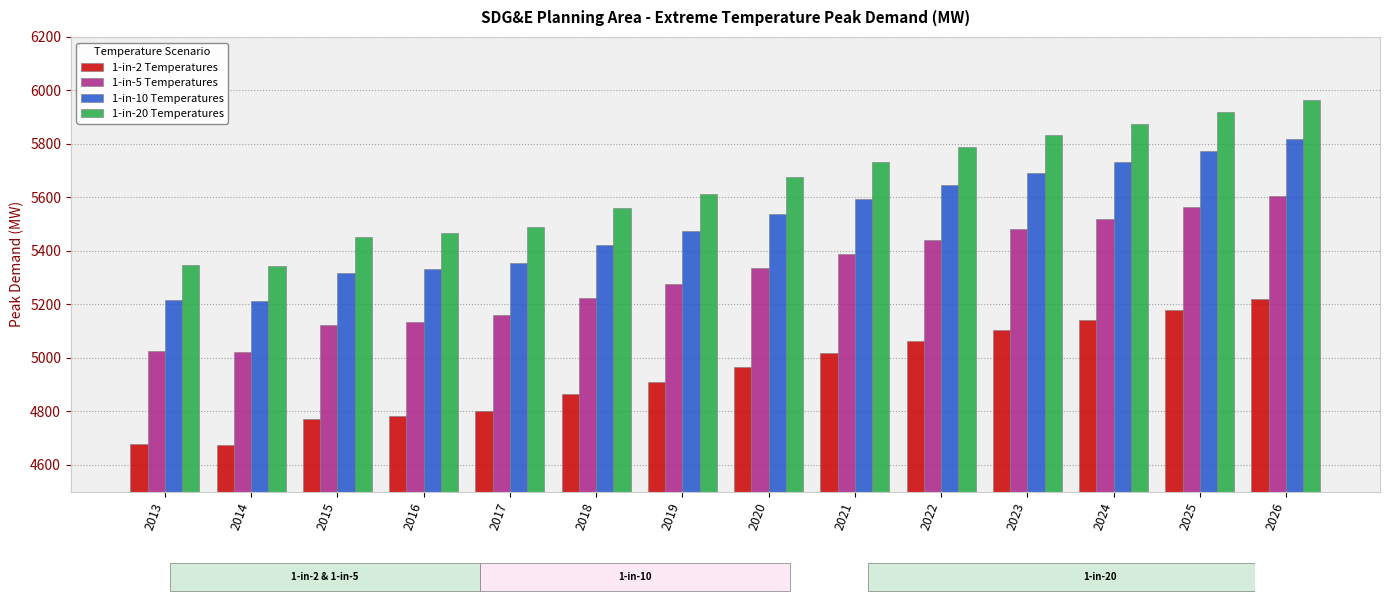

At how many categories does at least one series exceed 4764?

14